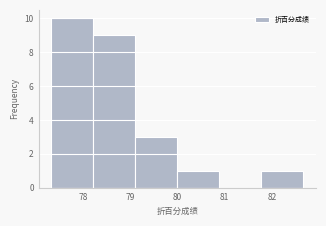

Reading left to right, transcribe this chart: for each bar, give the range it covers on the x-axis and its height. Neither the bar edges nor the heights are printed on the chart, so give them approximately, as read against the axes.

77.33 to 78.22: 10
78.22 to 79.11: 9
79.11 to 80.00: 3
80.00 to 80.89: 1
80.89 to 81.78: 0
81.78 to 82.67: 1